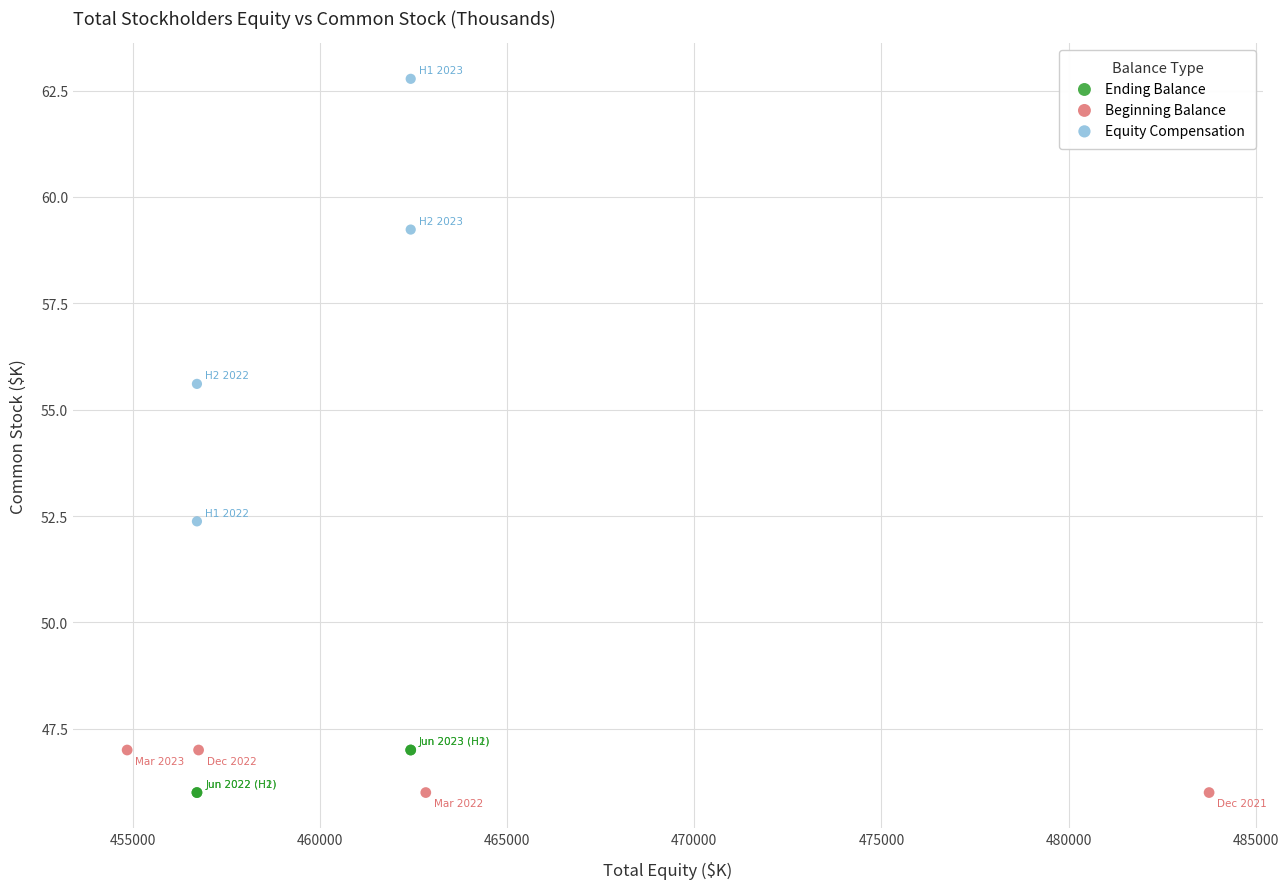

Which series has the widest spread of Y values?

Equity Compensation